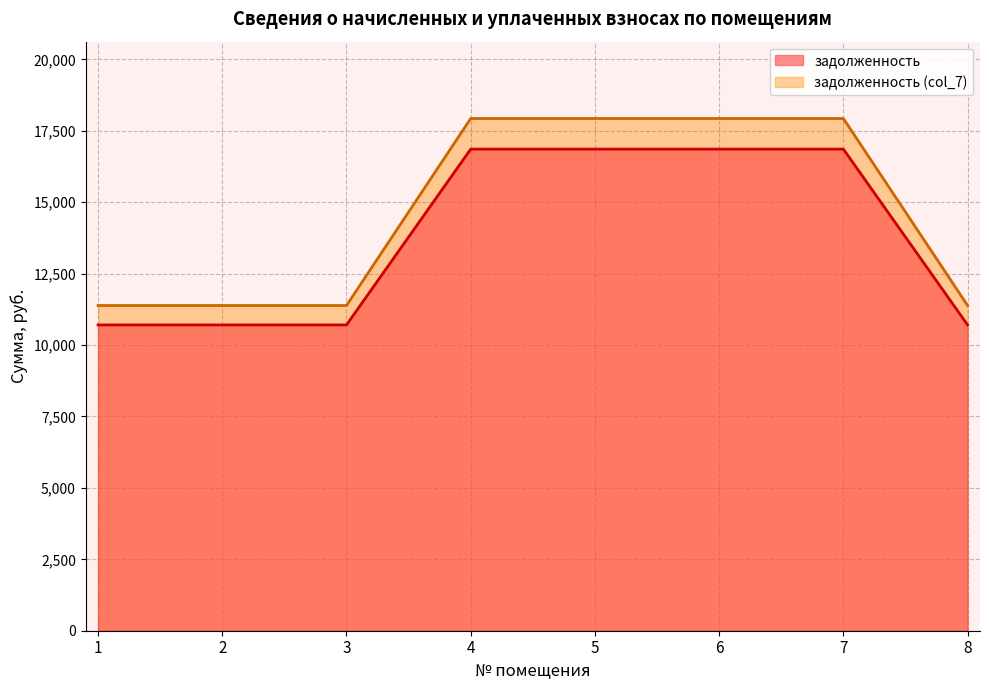

Does the chart have visible grid lines?

Yes